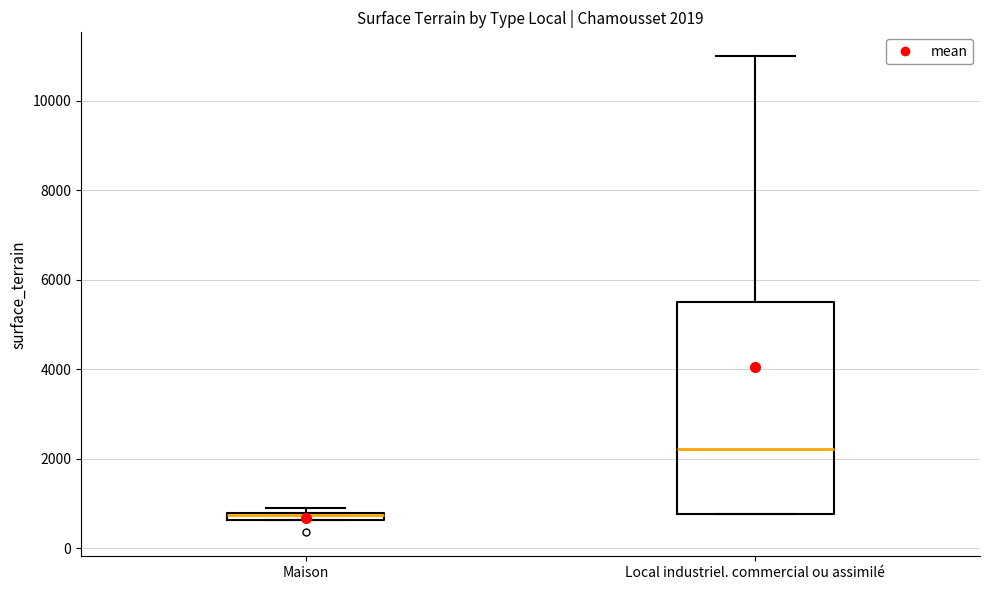

Which box's median line is the lowest?

Maison